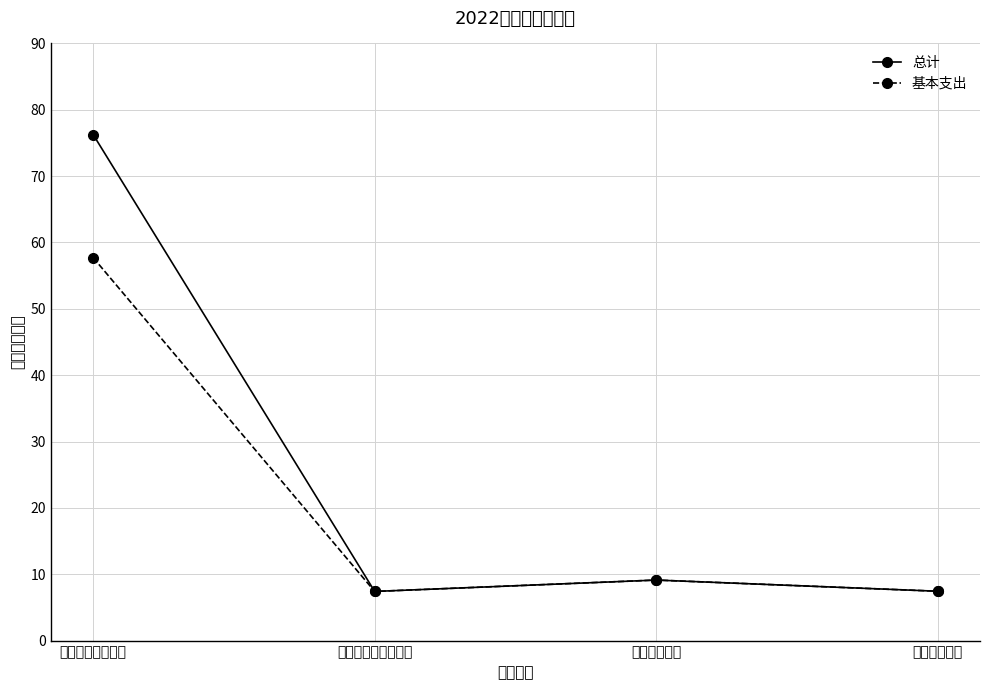

In 基本支出, how many points are lower than both neighbors (excluding endpoints)?

1